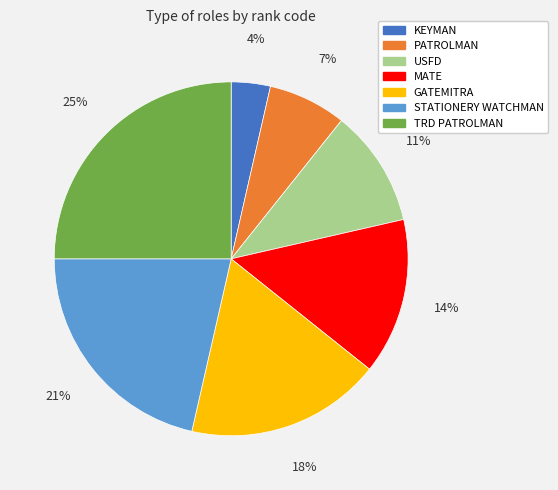

Is it true that STATIONERY WATCHMAN is 21% of the pie?

True